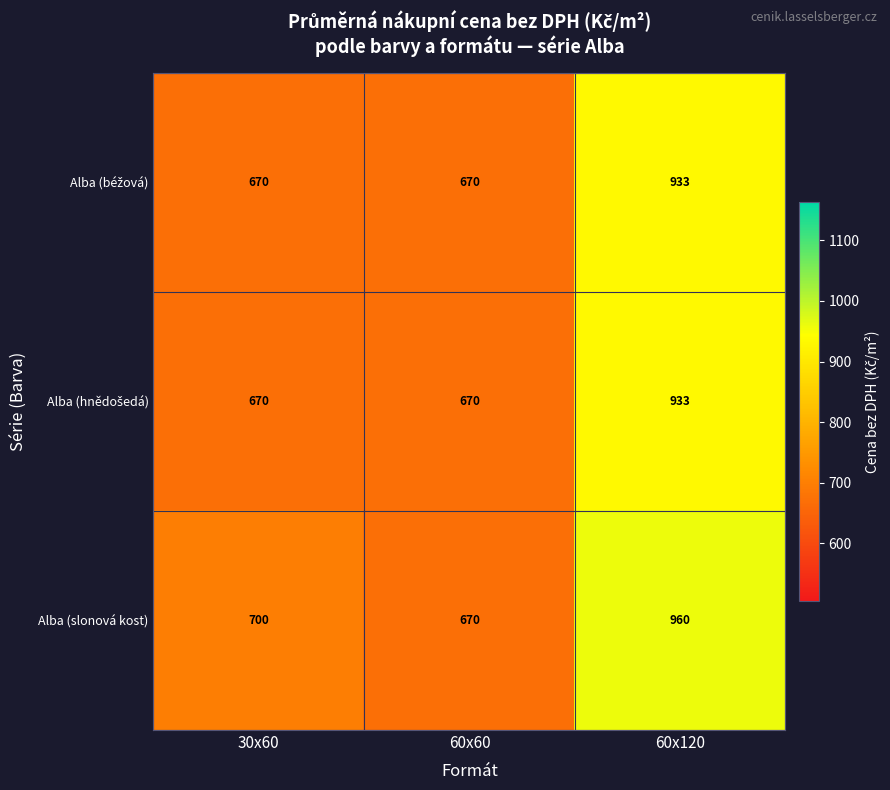

Count the Alba (slonová kost) values in the range 670 to 960.

3